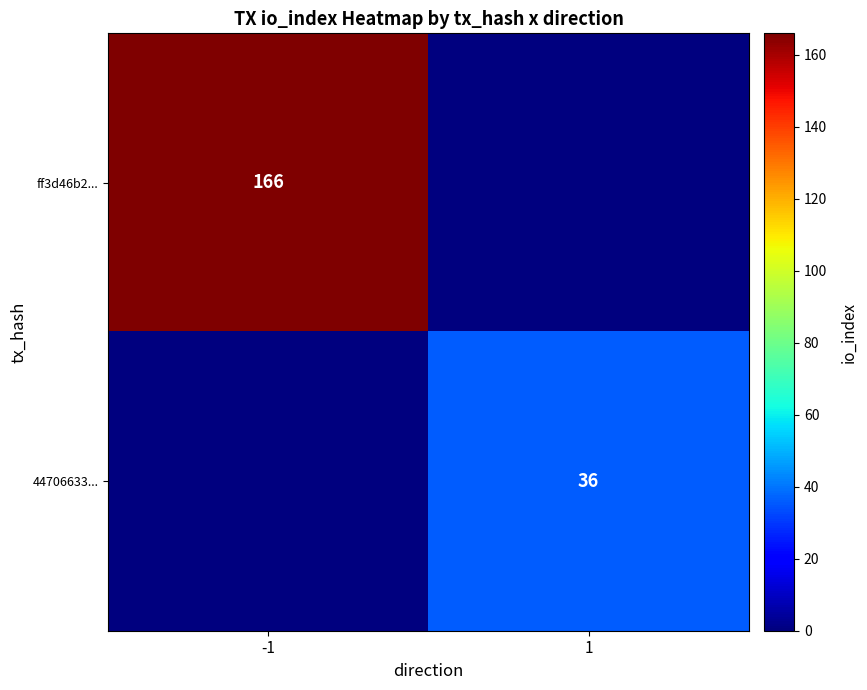

Is it true that ff3d46b2... equals 275 at -1?

False